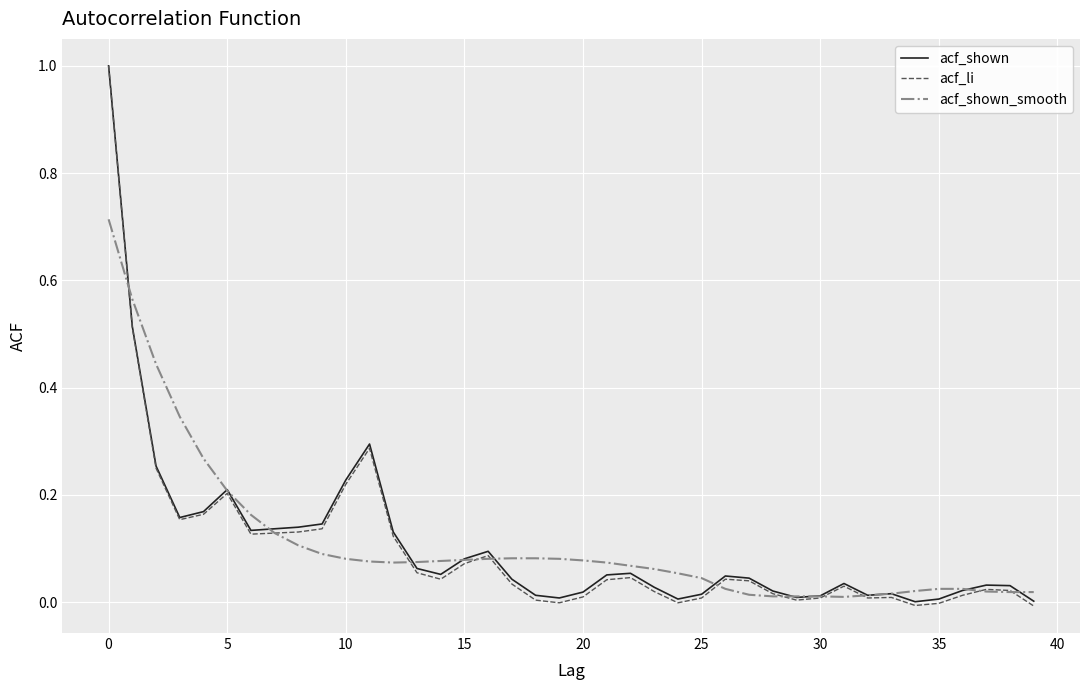

What is the maximum value for acf_li?

1.0